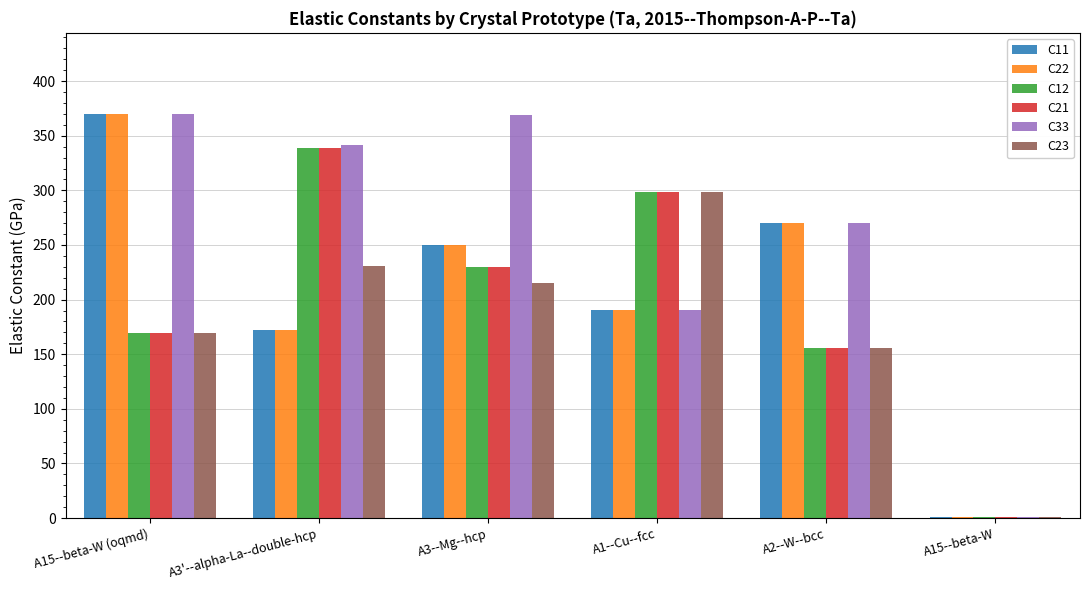

Between A3'--alpha-La--double-hcp and A1--Cu--fcc, which series saw the biggest shift?

C33